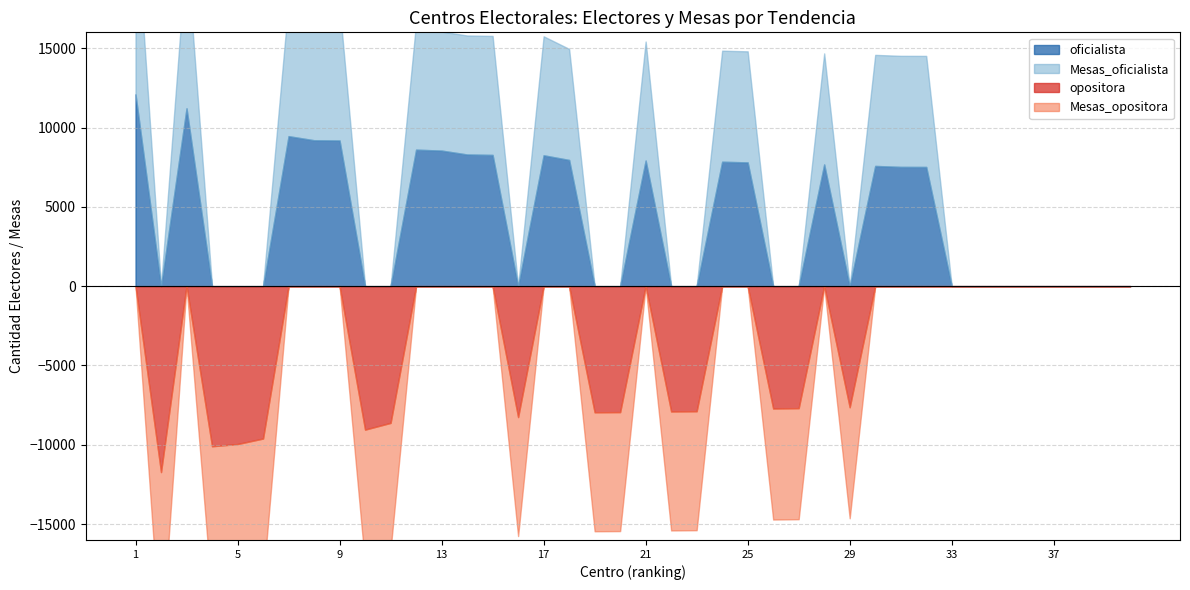

The value of Mesas_oficialista at 33 is -14. True or false?

False